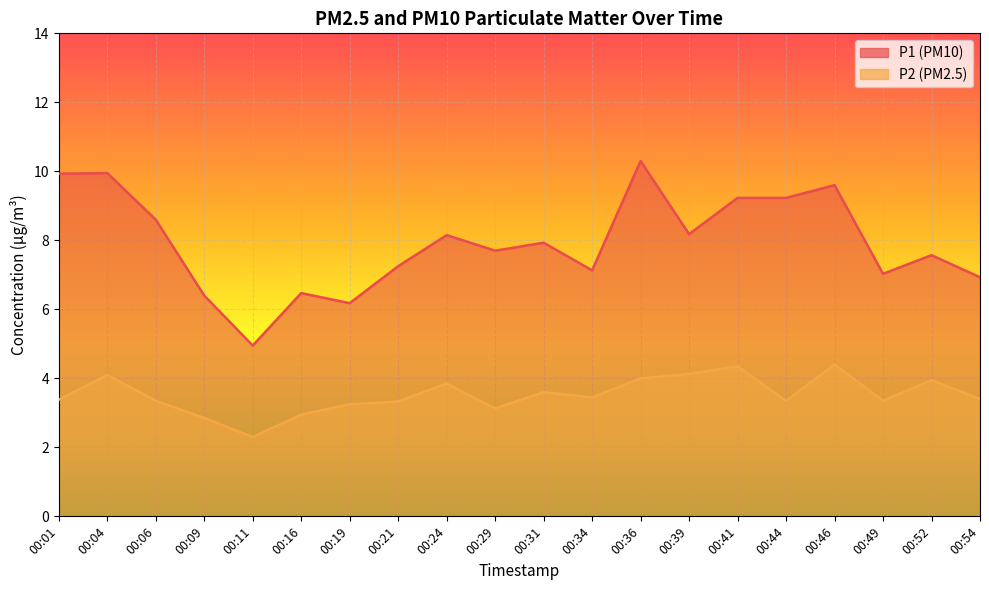

Reading left to right, transcribe all the data shown in this chart.

P1: 00:01=9.9	00:04=9.9	00:06=8.6	00:09=6.4	00:11=5.0	00:16=6.5	00:19=6.2	00:21=7.2	00:24=8.2	00:29=7.7	00:31=7.9	00:34=7.1	00:36=10.3	00:39=8.2	00:41=9.2	00:44=9.2	00:46=9.6	00:49=7.0	00:52=7.6	00:54=6.9
P2: 00:01=3.4	00:04=4.1	00:06=3.4	00:09=2.9	00:11=2.3	00:16=3.0	00:19=3.2	00:21=3.3	00:24=3.9	00:29=3.1	00:31=3.6	00:34=3.5	00:36=4.0	00:39=4.1	00:41=4.3	00:44=3.4	00:46=4.4	00:49=3.4	00:52=4.0	00:54=3.4